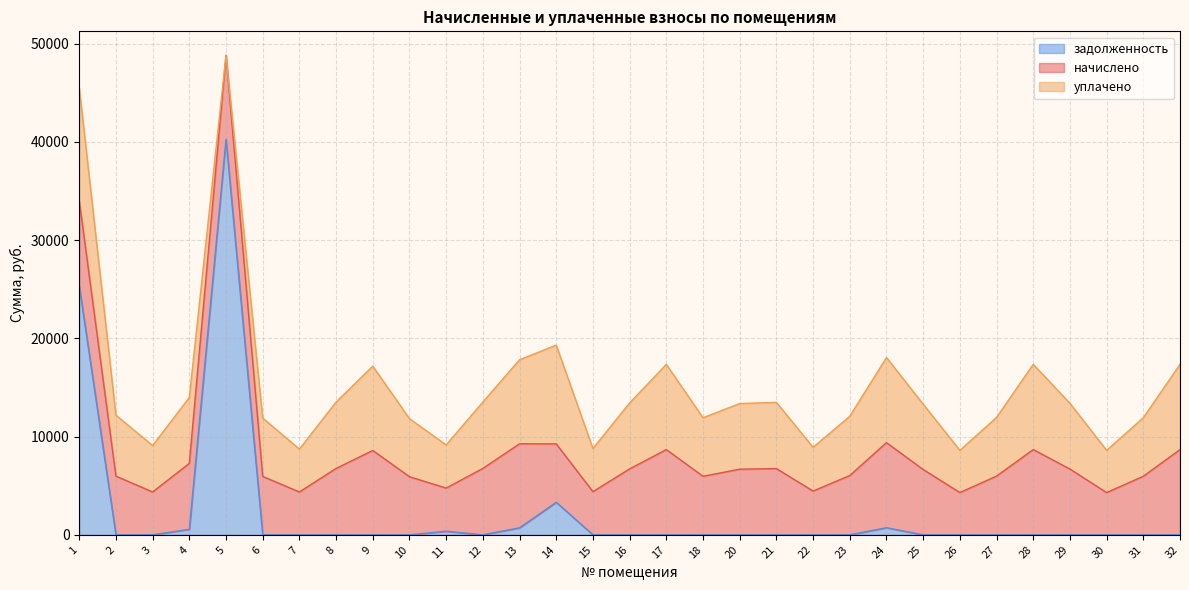

Between 24 and 28, which series saw the biggest shift?

задолженность